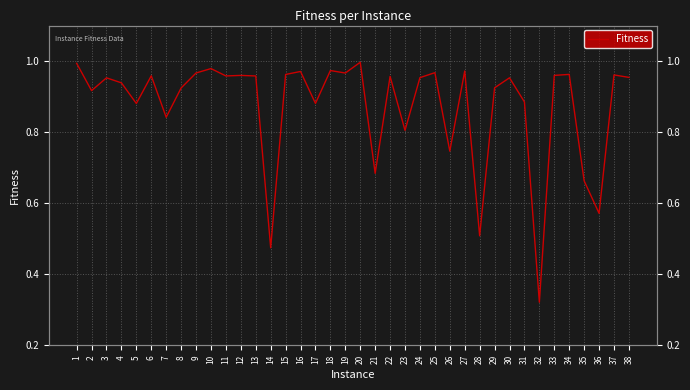

What is the difference between the maximum and second lowest values?

0.5